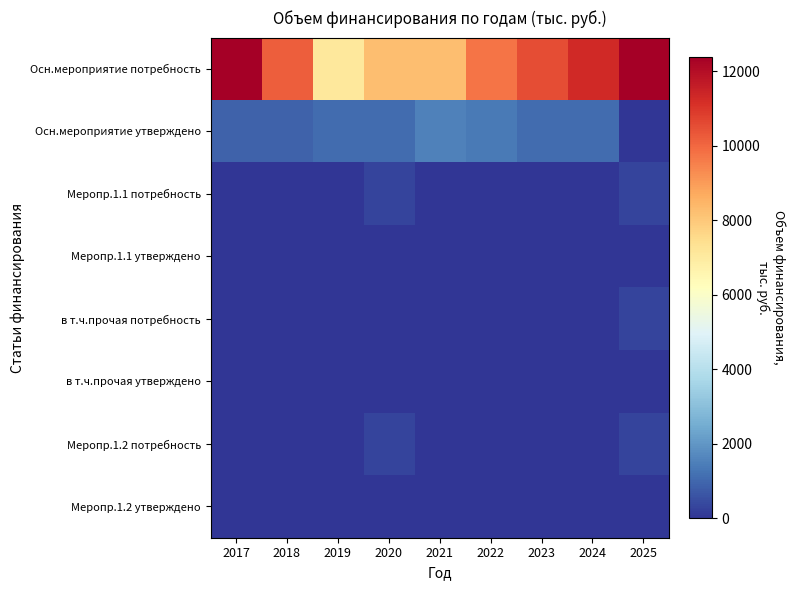

Reading left to right, extract all data points from this chart.

Осн.мероприятие потребность: 2017=12334.0	2018=10167.5	2019=7067.0	2020=8241.8	2021=8253.5	2022=9758.7	2023=10532.2	2024=11305.7	2025=12379.2
Осн.мероприятие утверждено: 2017=874.3	2018=874.7	2019=1099.7	2020=1074.7	2021=1516.8	2022=1388.0	2023=1099.7	2024=1099.7	2025=0.0
Меропр.1.1 потребность: 2017=0.0	2018=0.0	2019=0.0	2020=300.0	2021=0.0	2022=0.0	2023=0.0	2024=0.0	2025=300.0
Меропр.1.1 утверждено: 2017=0.0	2018=0.0	2019=0.0	2020=0.0	2021=0.0	2022=0.0	2023=0.0	2024=0.0	2025=0.0
в т.ч.прочая потребность: 2017=0.0	2018=0.0	2019=0.0	2020=0.0	2021=0.0	2022=0.0	2023=0.0	2024=0.0	2025=300.0
в т.ч.прочая утверждено: 2017=0.0	2018=0.0	2019=0.0	2020=0.0	2021=0.0	2022=0.0	2023=0.0	2024=0.0	2025=0.0
Меропр.1.2 потребность: 2017=0.0	2018=0.0	2019=0.0	2020=300.0	2021=0.0	2022=0.0	2023=0.0	2024=0.0	2025=300.0
Меропр.1.2 утверждено: 2017=0.0	2018=0.0	2019=0.0	2020=0.0	2021=0.0	2022=0.0	2023=0.0	2024=0.0	2025=0.0